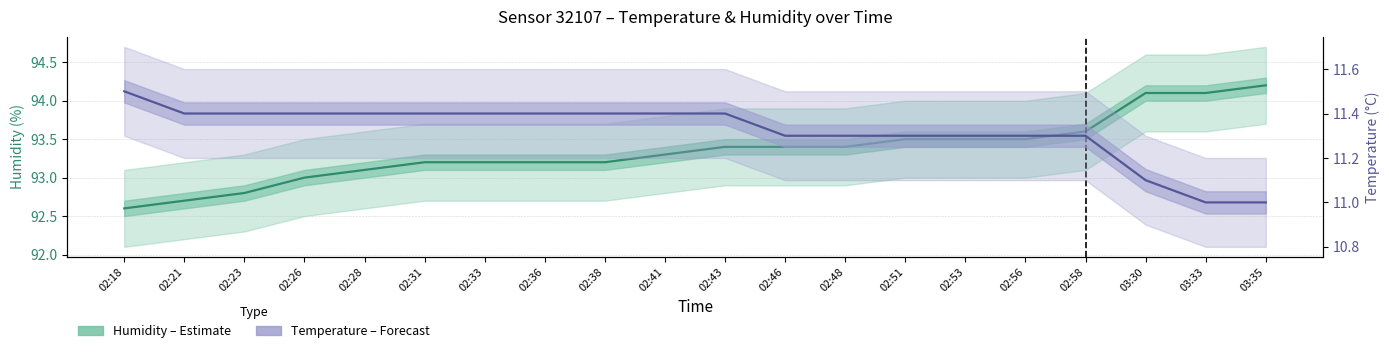

True or false: Temperature (°C) has a value of 4.0 at 02:56.

False